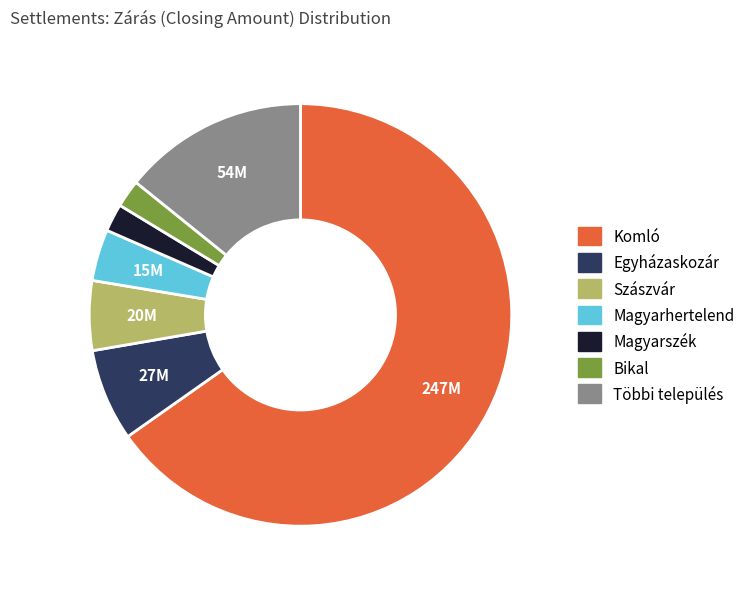

Is there any slice that represents more than half of the pie?

Yes